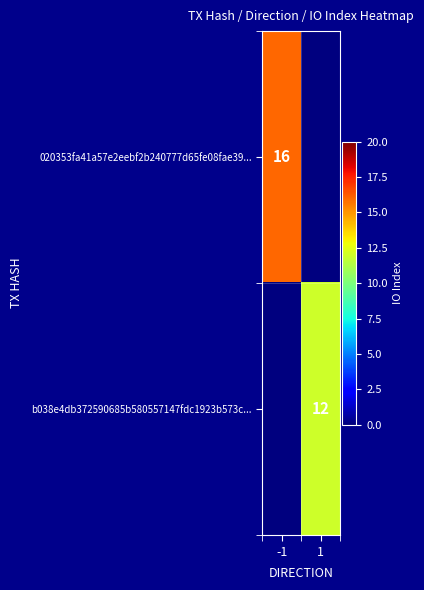

True or false: 020353fa41a57e2eebf2b240777d65fe08fae39... has a value of 25 at -1.

False